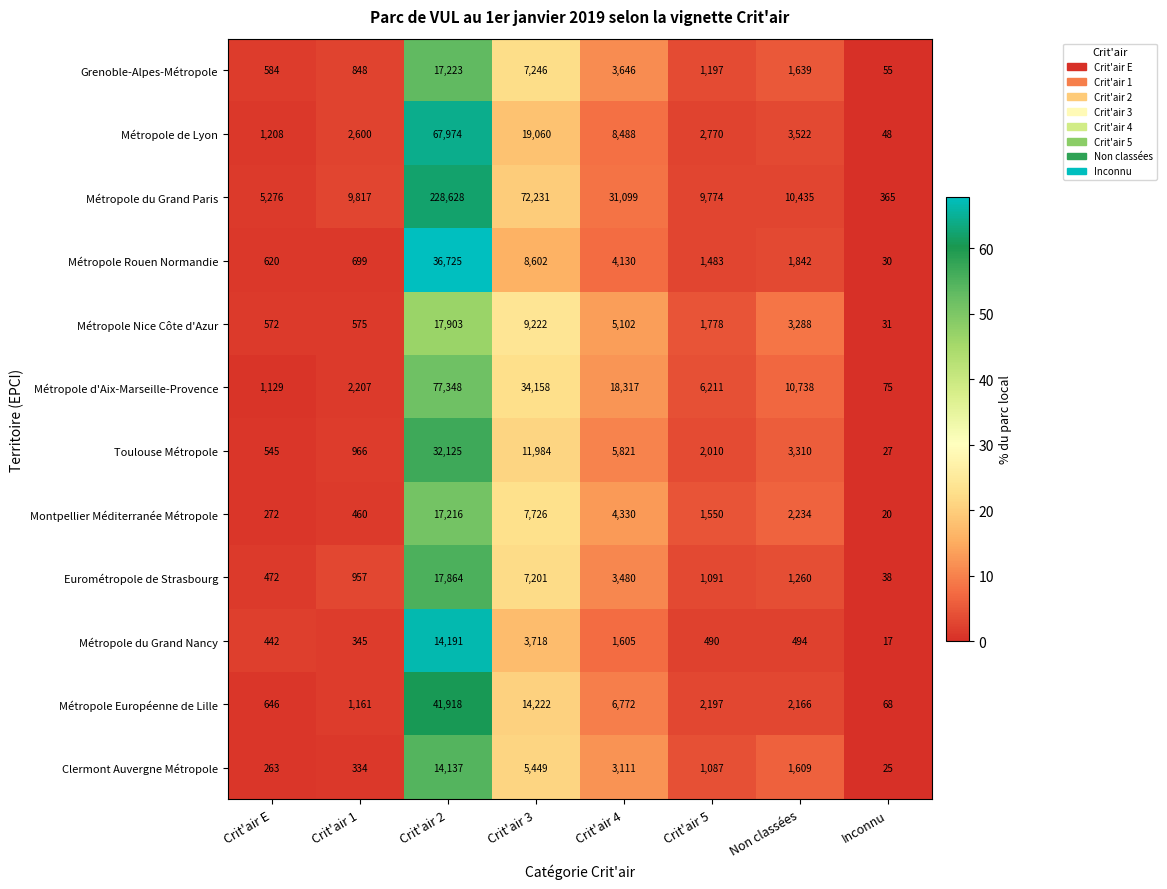

What is the sum of the Métropole d'Aix-Marseille-Provence values at Crit'air 5 and Non classées?

16949